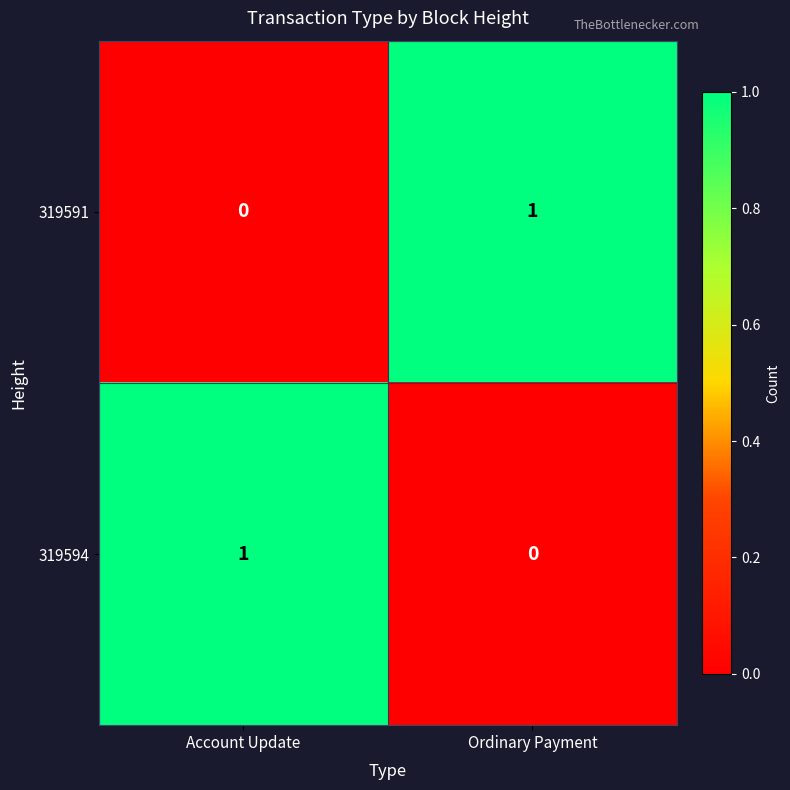

Is the value of 319591 at Account Update greater than the value of 319594 at Account Update?

No